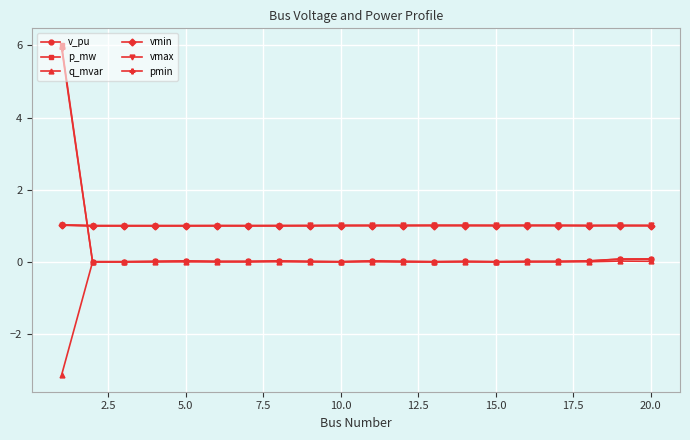

Which series has the widest spread of values?

p_mw